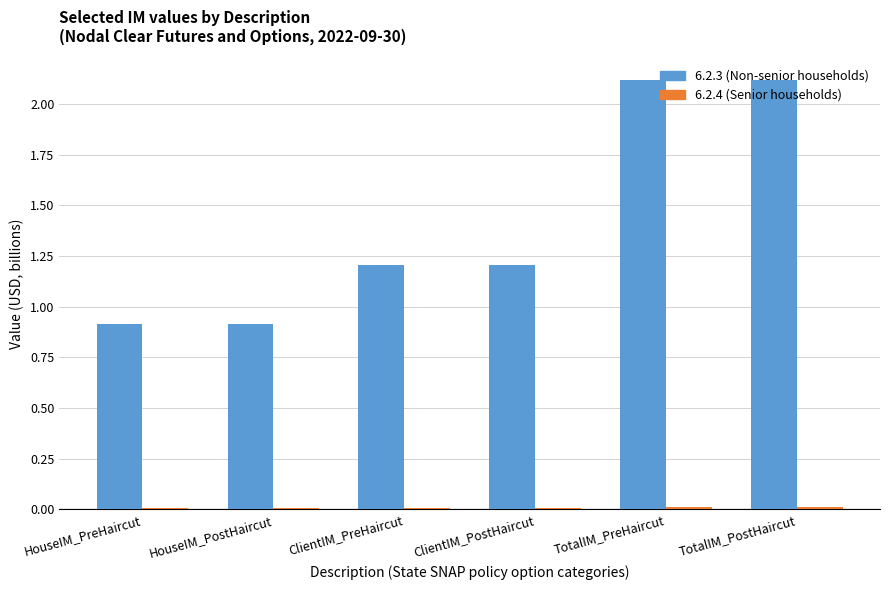

Which series has the largest range (max minus min)?

6.2.3 (Non-senior households)